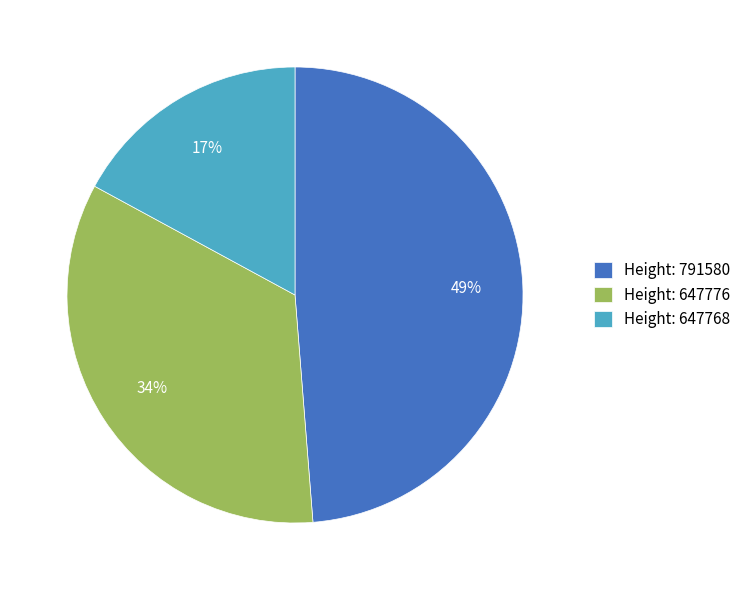

To the nearest percent, what is the difference between the largest and smallest slice percentages?

32%